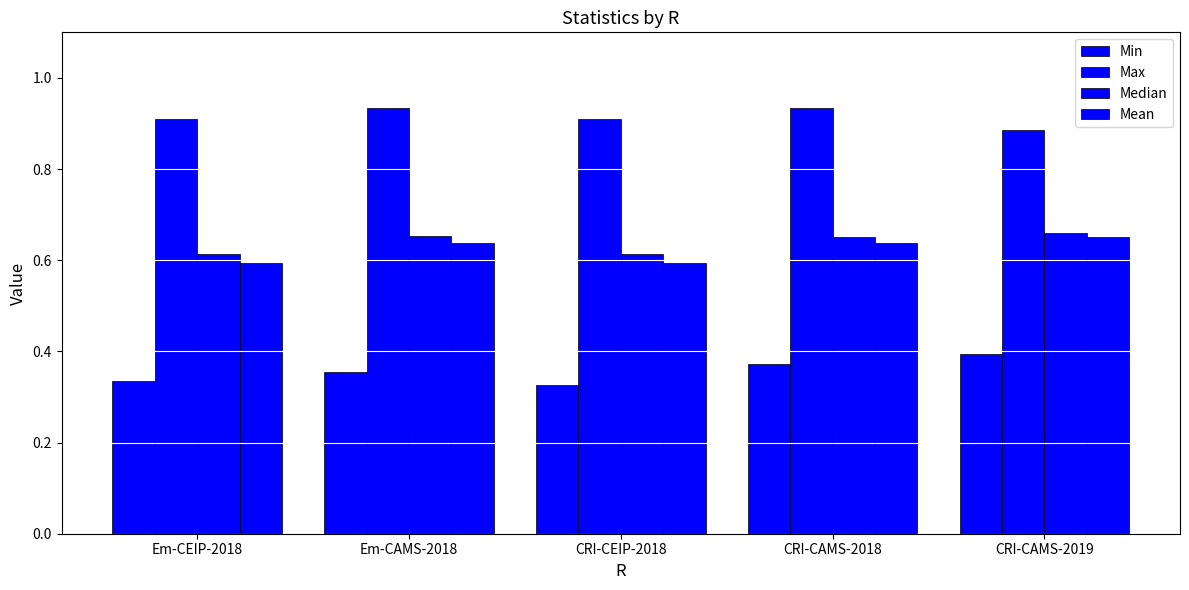

What is the label of the 4th bar from the left?

CRI-CAMS-2018